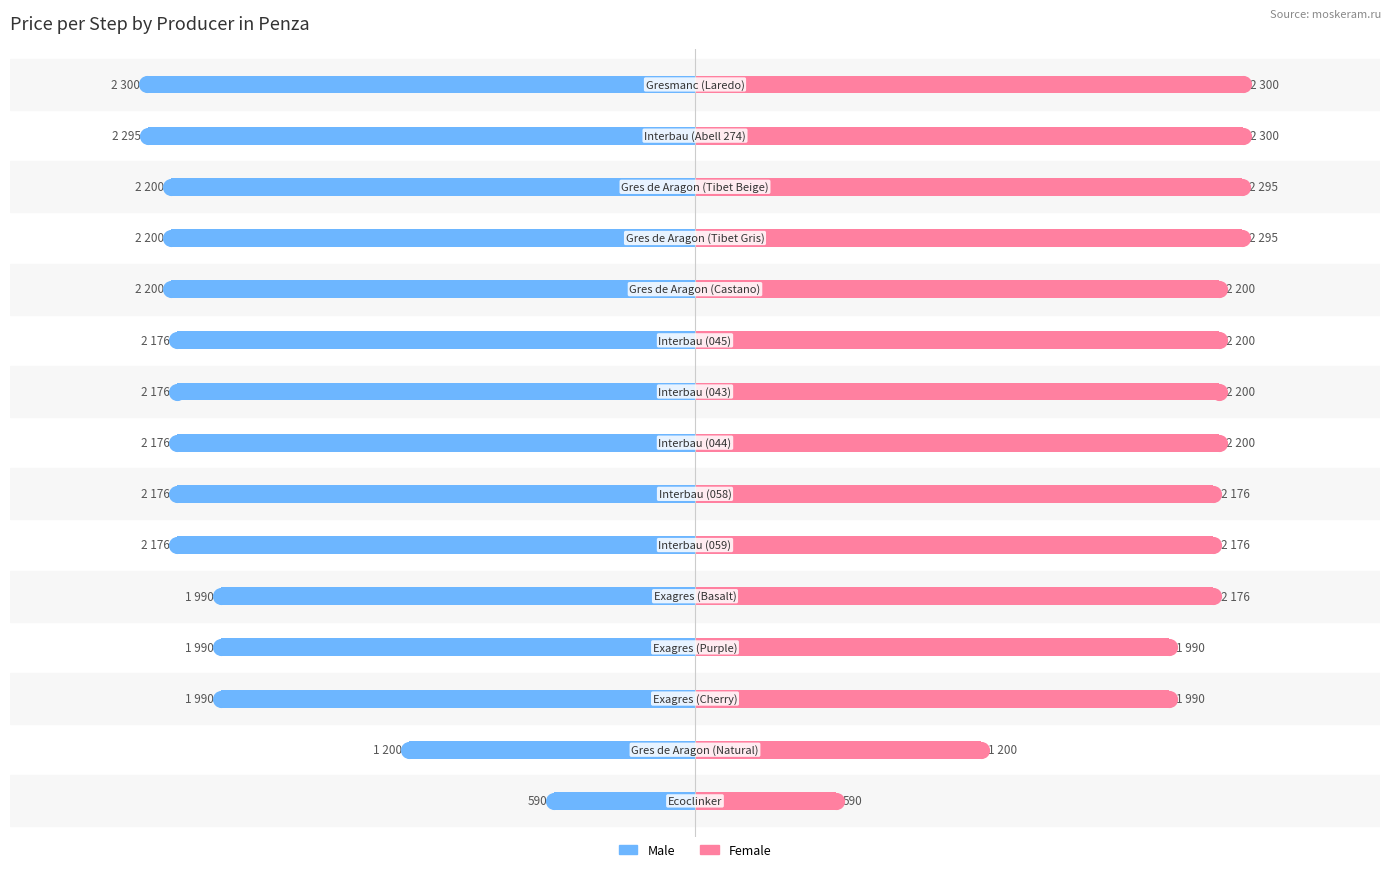

Count the number of data series in this chart.

2